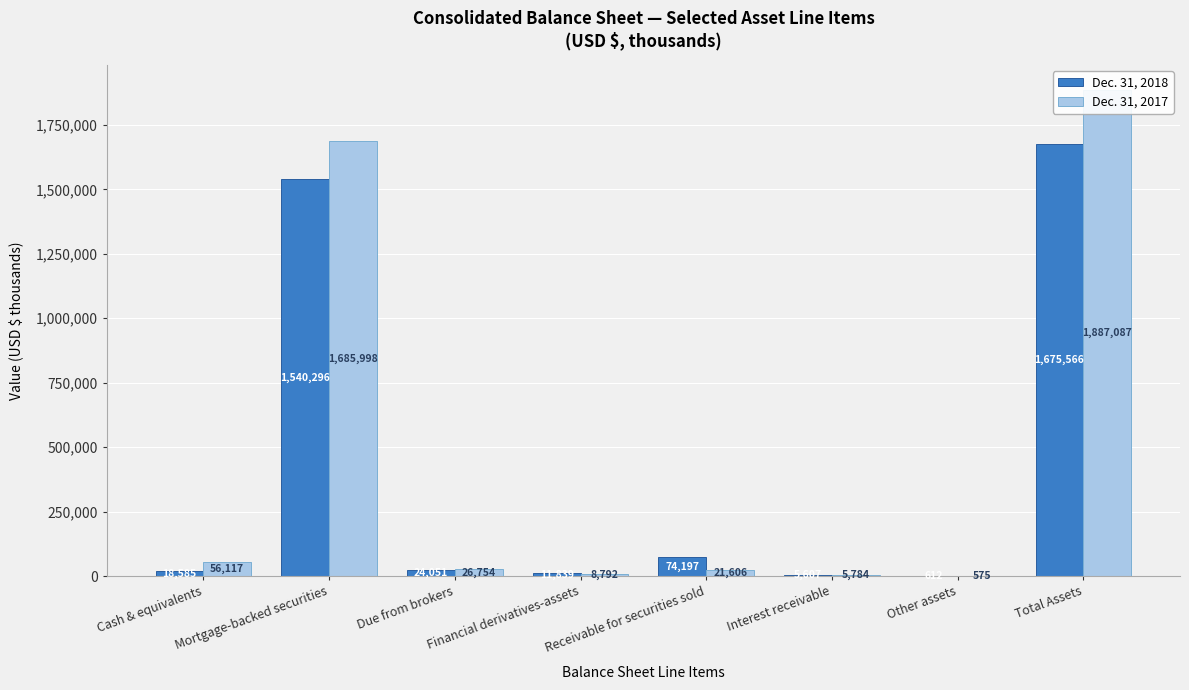

At which label does Dec. 31, 2017 reach its minimum?

Other assets